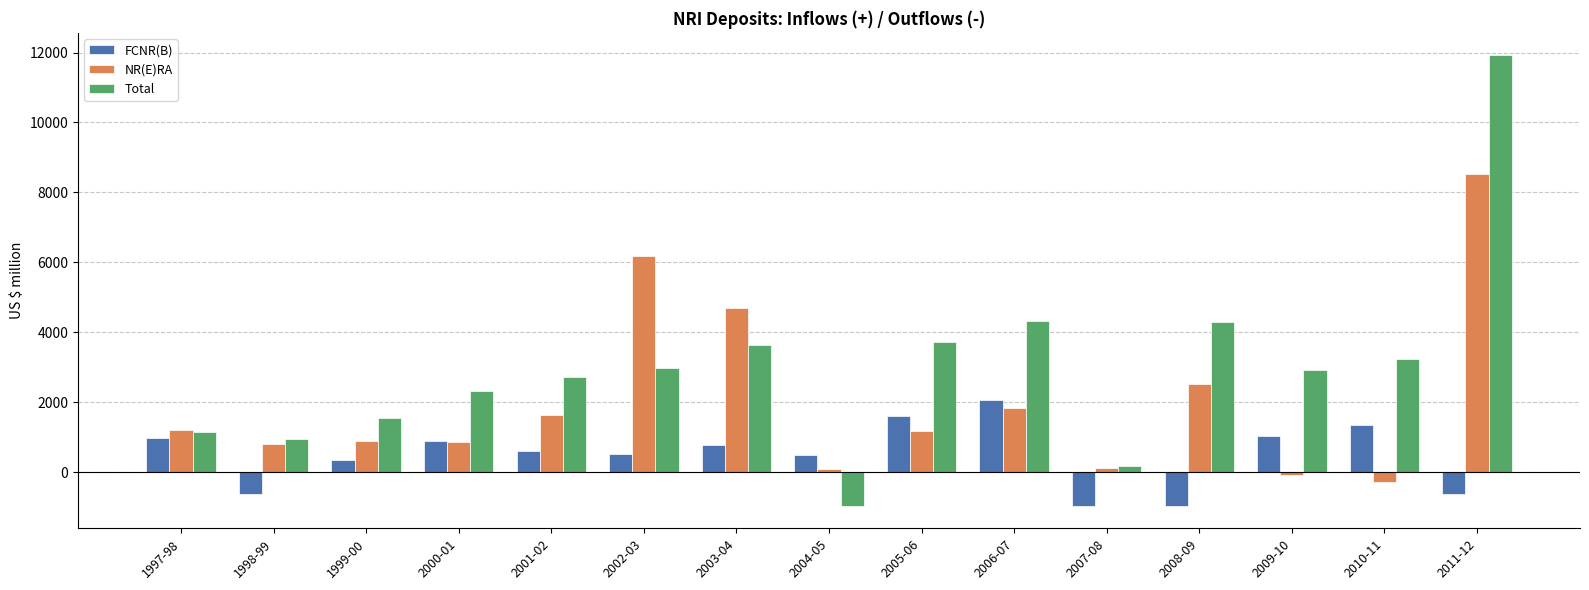

What is the total value across all series at 1999-00?

2762